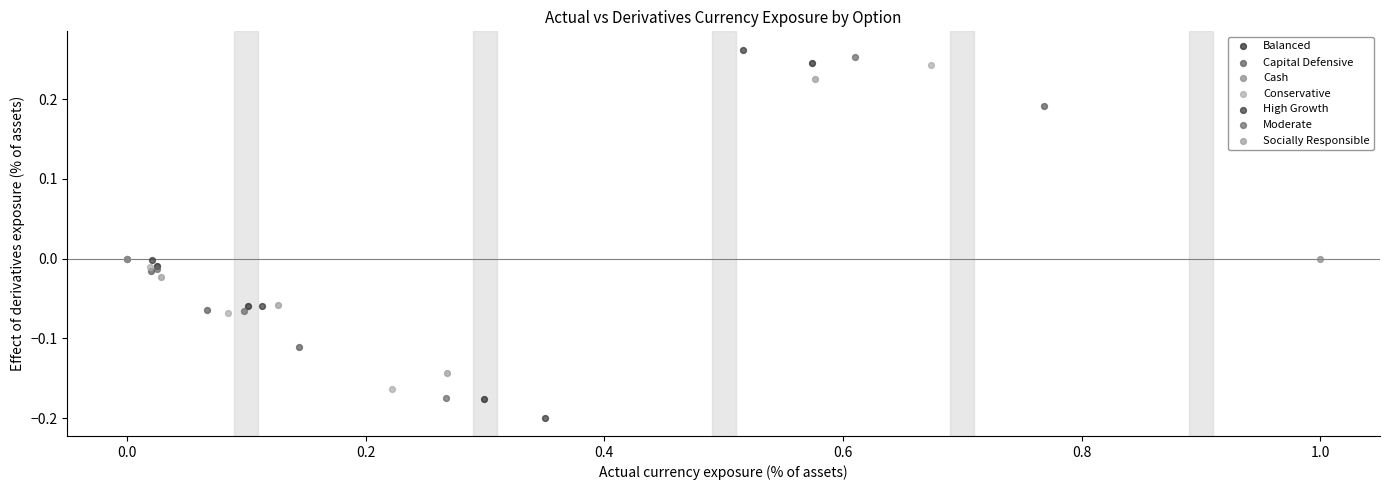

Which series contains the lowest Y value?

High Growth